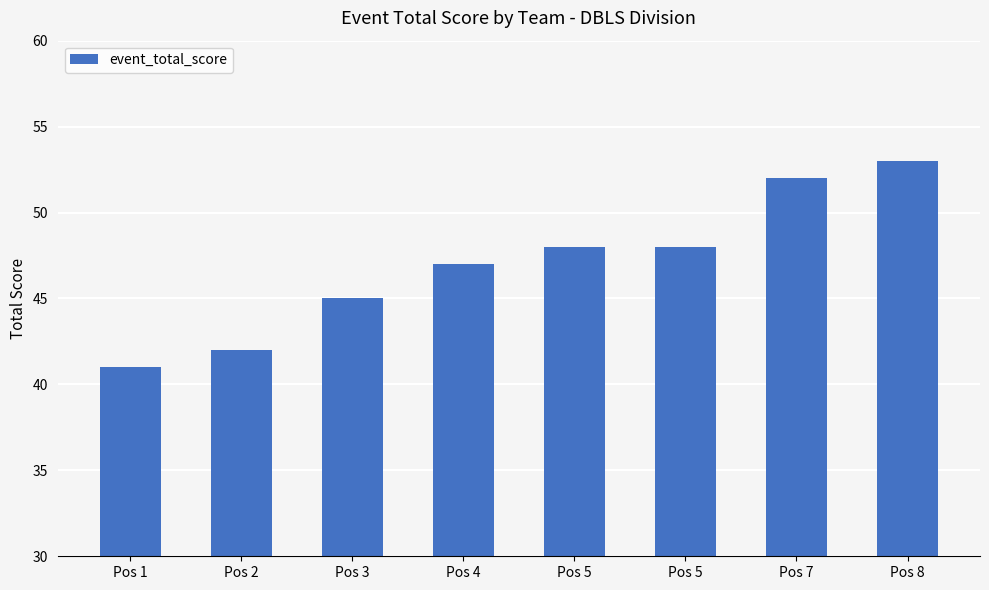

How many bars are there in total?

8